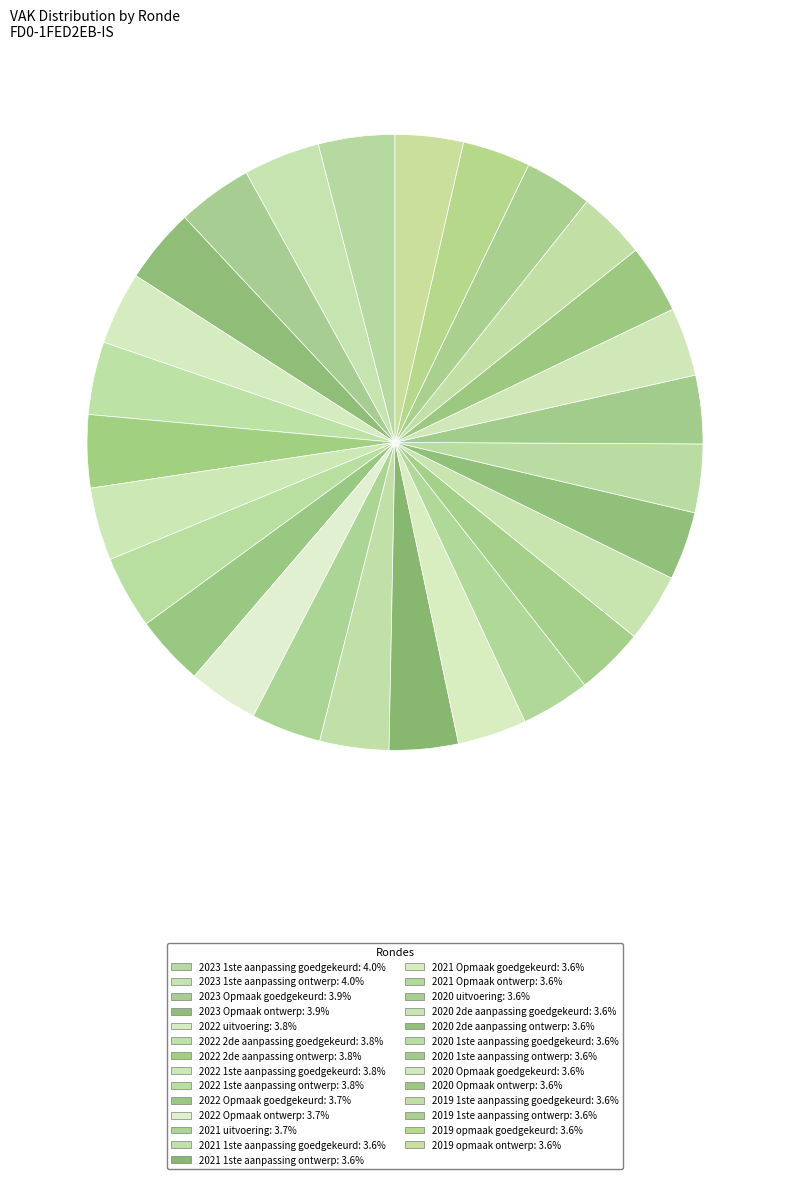

Which slice is the largest?

2023 1ste aanpassing goedgekeurd